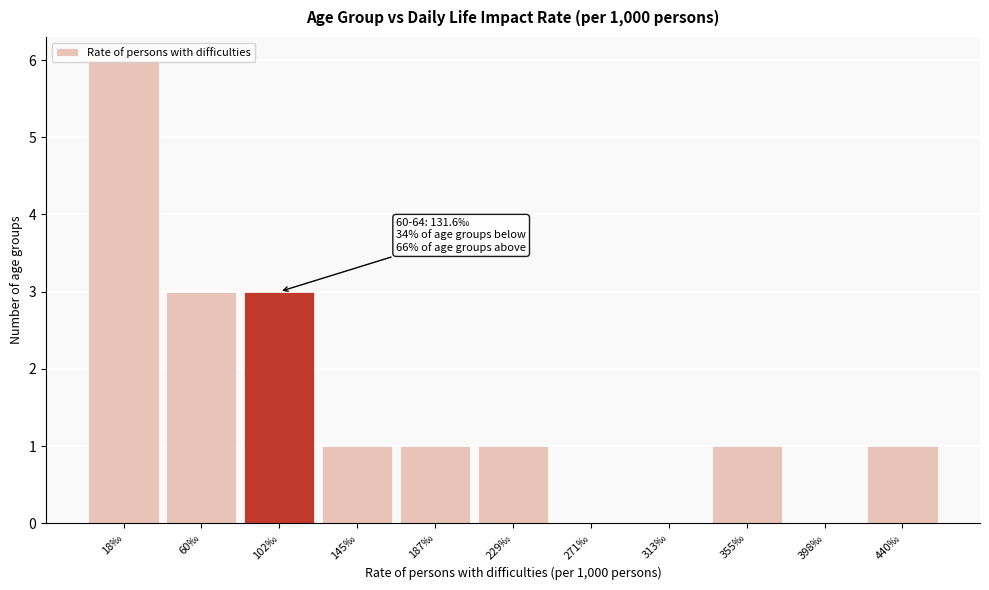

True or false: the data shows 3 at 60‰.

True